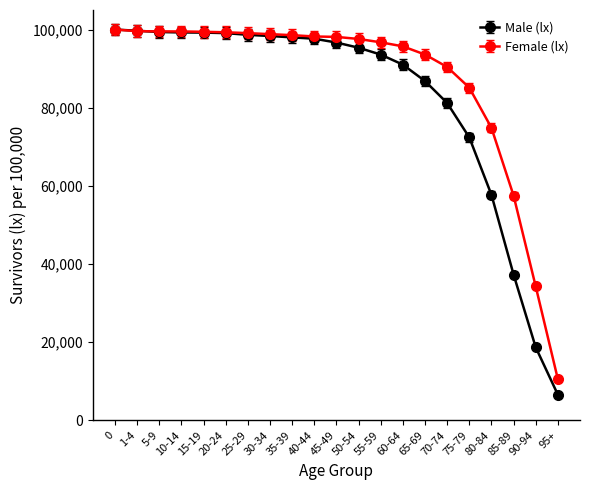

Rank the series by their average value, from lowest to highest.

Male (lx), Female (lx)